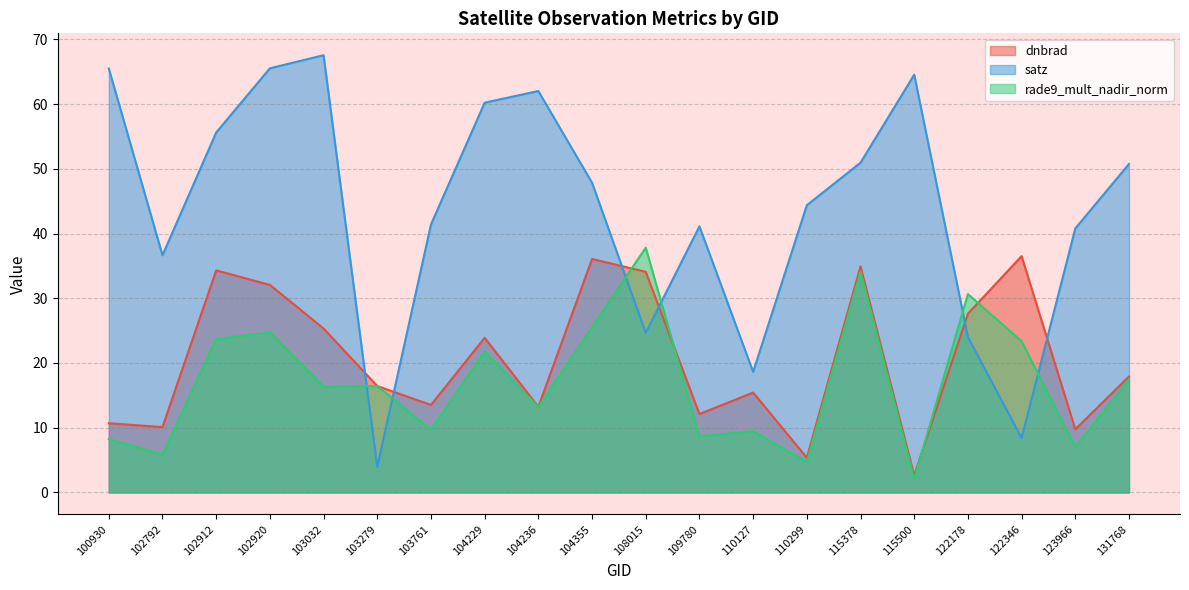

The value of dnbrad at 103761 is 6.1. True or false?

False